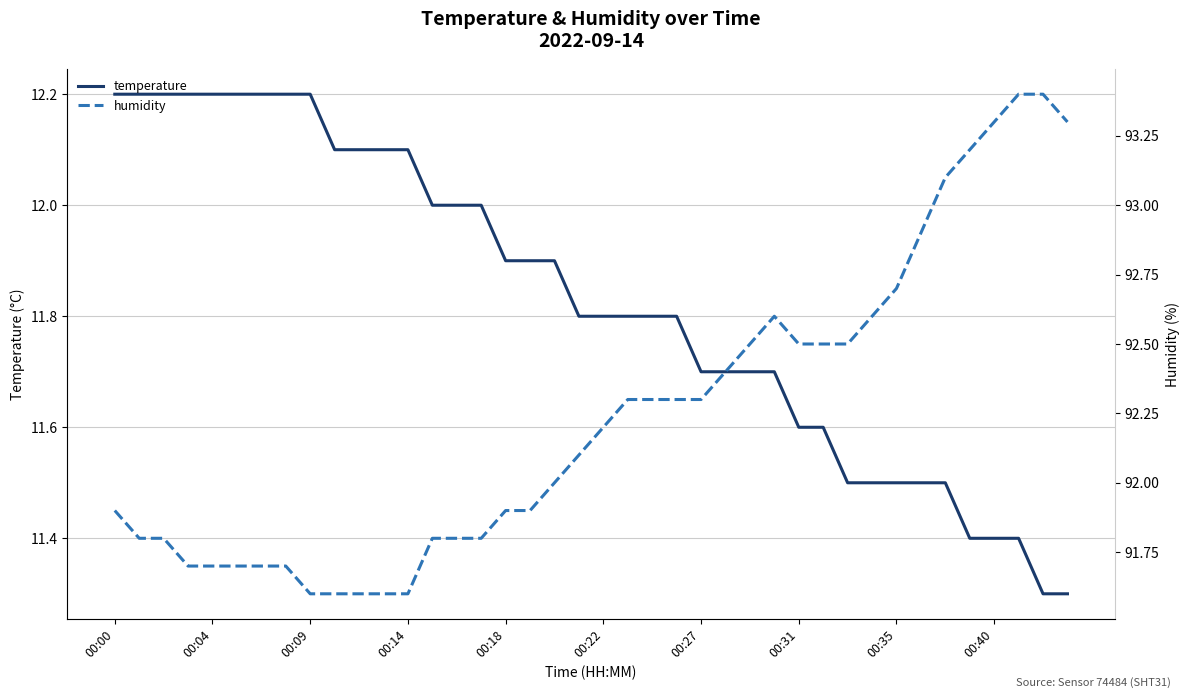

What is the difference between the maximum and minimum values in the humidity series?

1.8